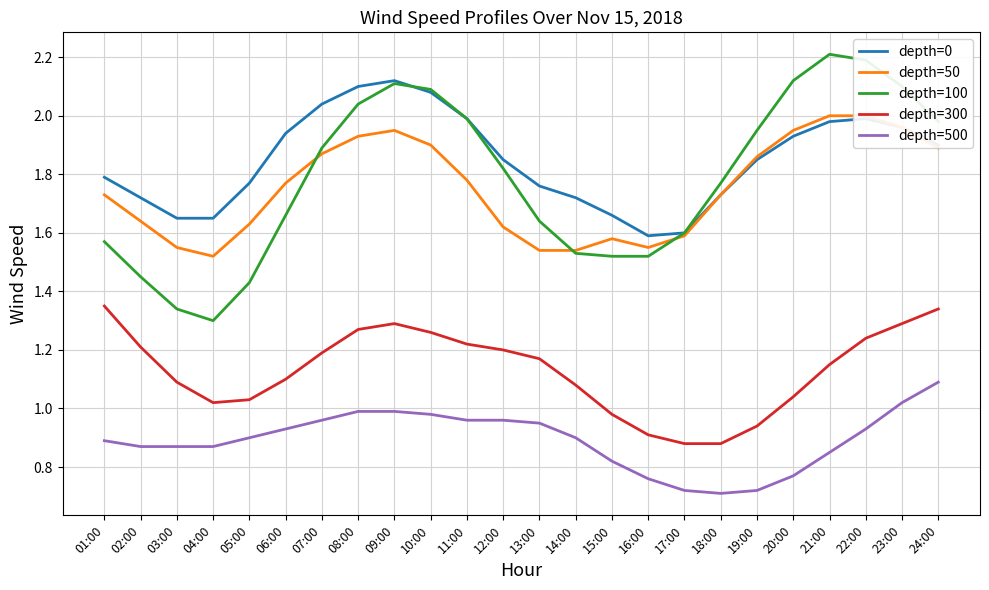

What position from the left is 17:00?

17